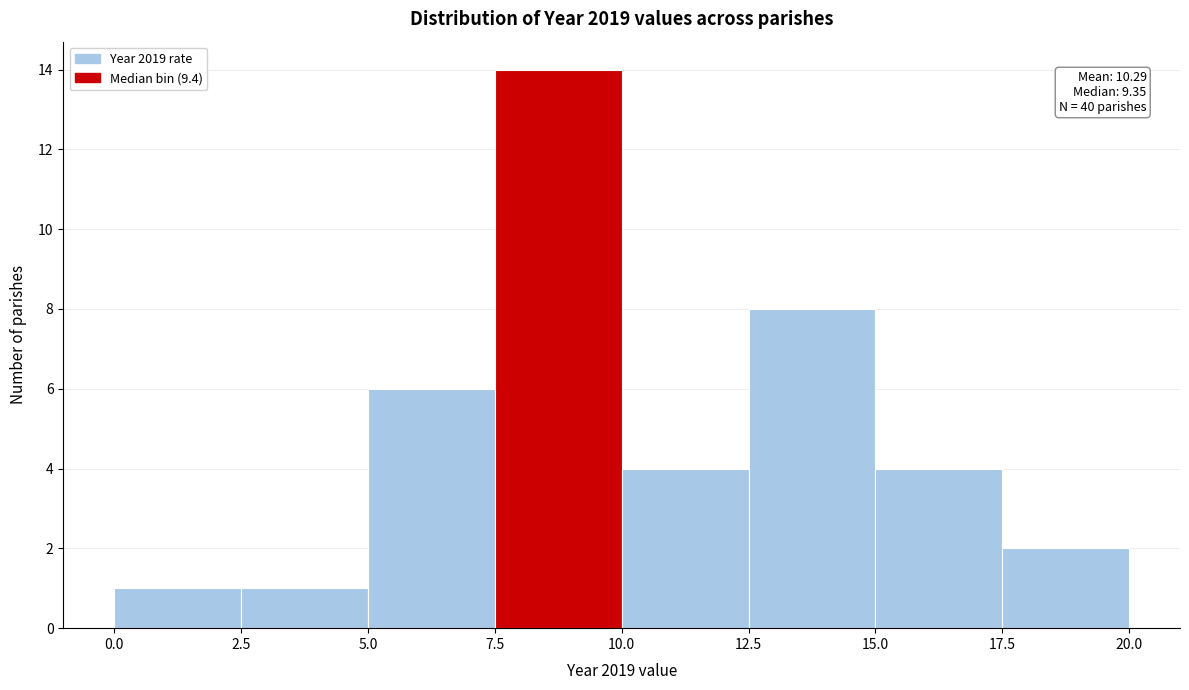

Over which range of the x-axis is the bar tallest?

7.5 to 10.0